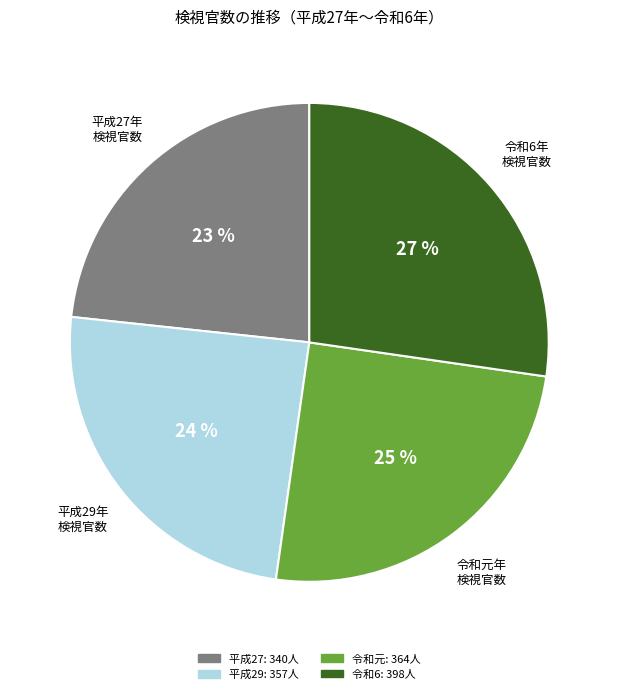

Count the number of slices in the pie.

4